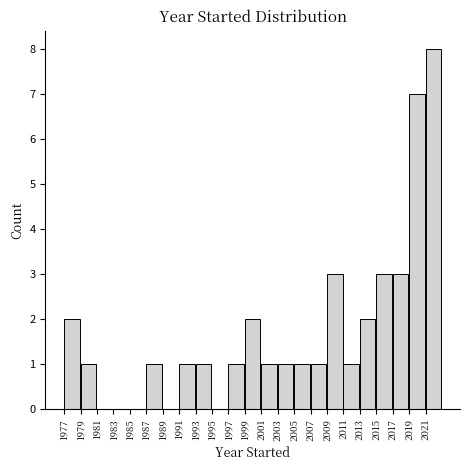

What is the height of the bar covering 1987 to 1989 on the x-axis? The values are not printed on the chart, so give them approximately, as read against the axis.

1